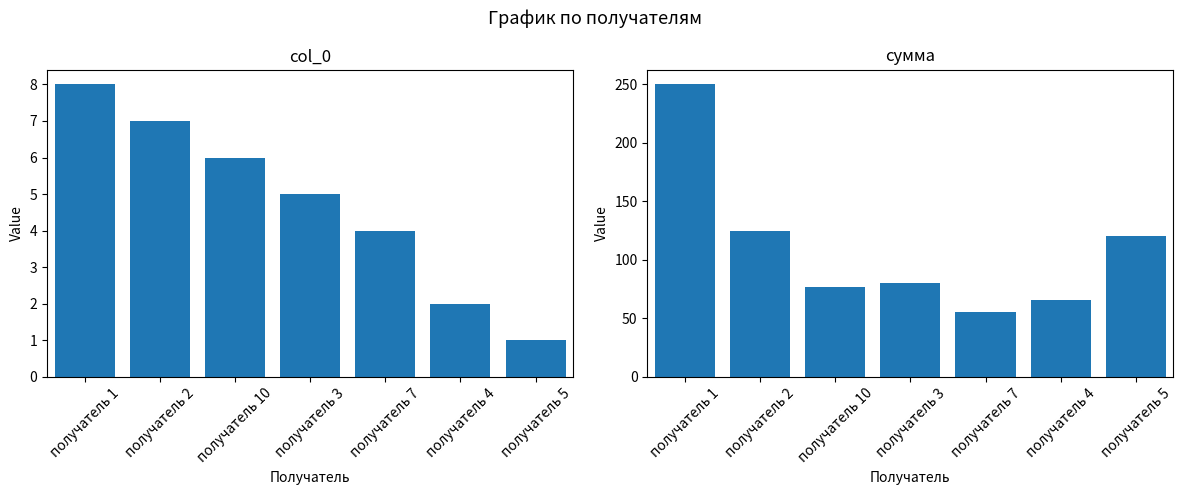

Is the value of сумма at получатель 4 greater than the value of col_0 at получатель 10?

Yes